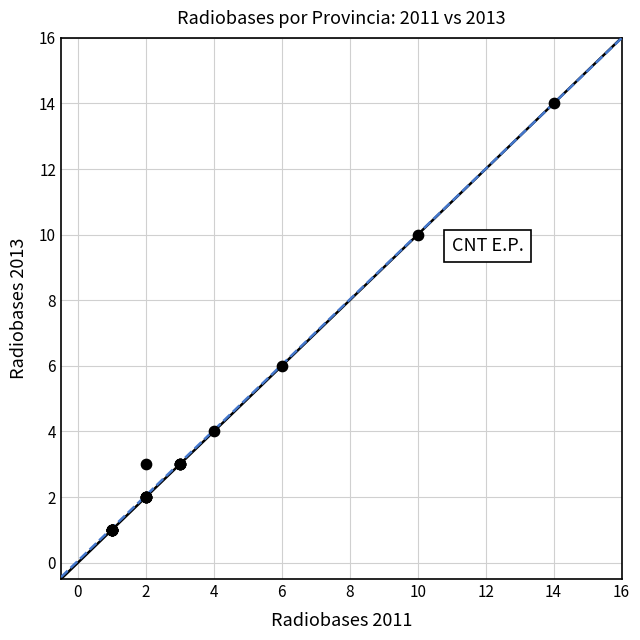

What Y value in the scatter plot is closest to 7?

6